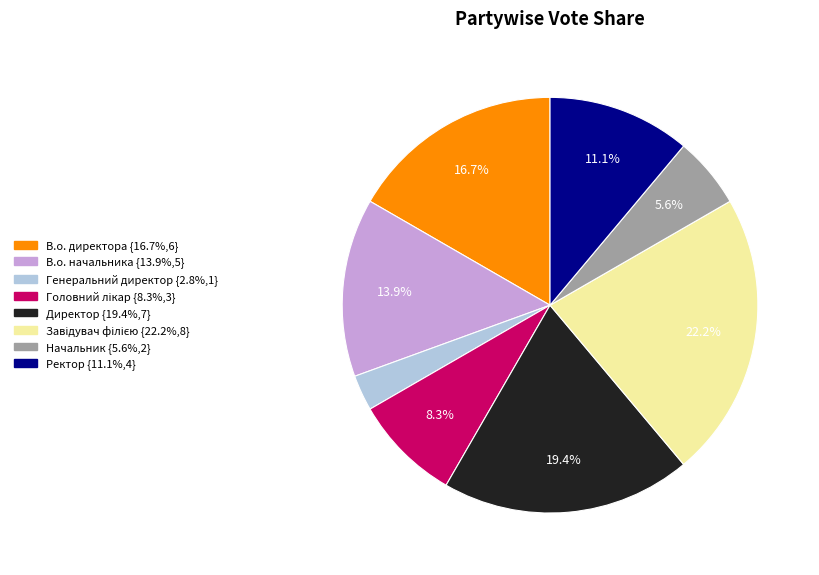

True or false: Начальник accounts for 6% of the total.

True